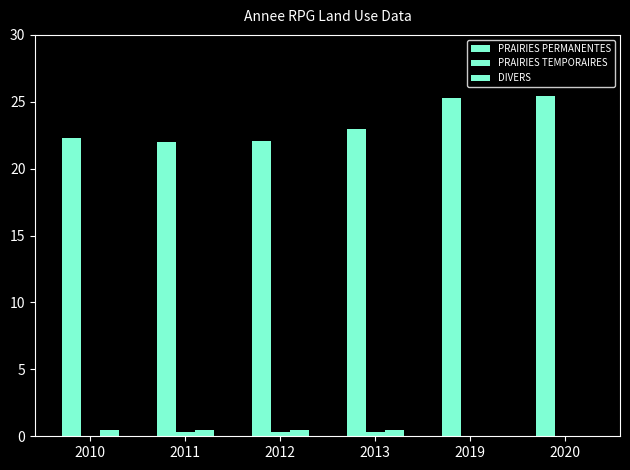

Are the bars grouped side by side (vs. stacked)?

Yes